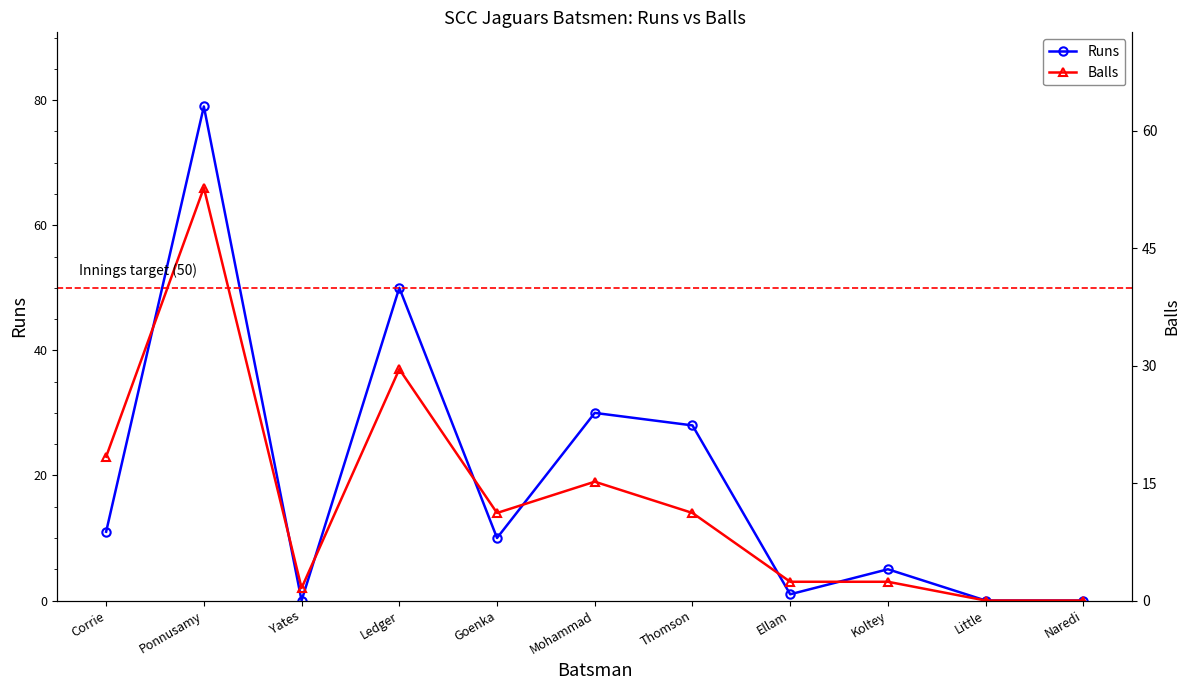

Between which two adjacent categories do Runs and Balls first intersect?

Corrie and Ponnusamy